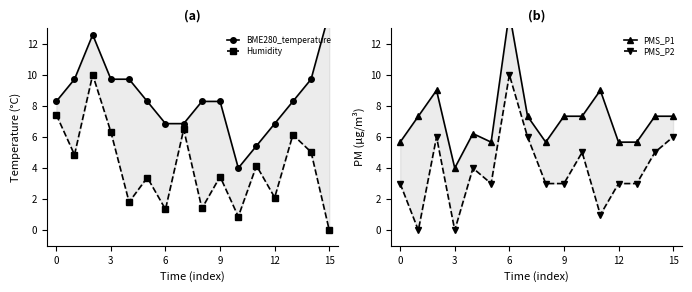

True or false: PMS_P2 and PMS_P1 intersect in this chart.

False